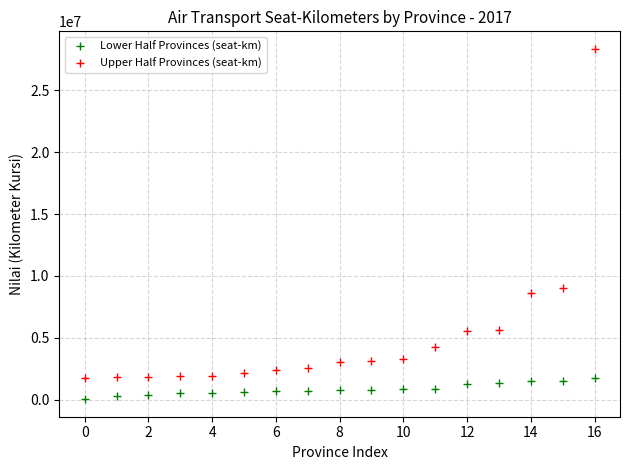

What is the difference between the maximum and second lowest values in the Lower Half Provinces (seat-km) series?

1405912